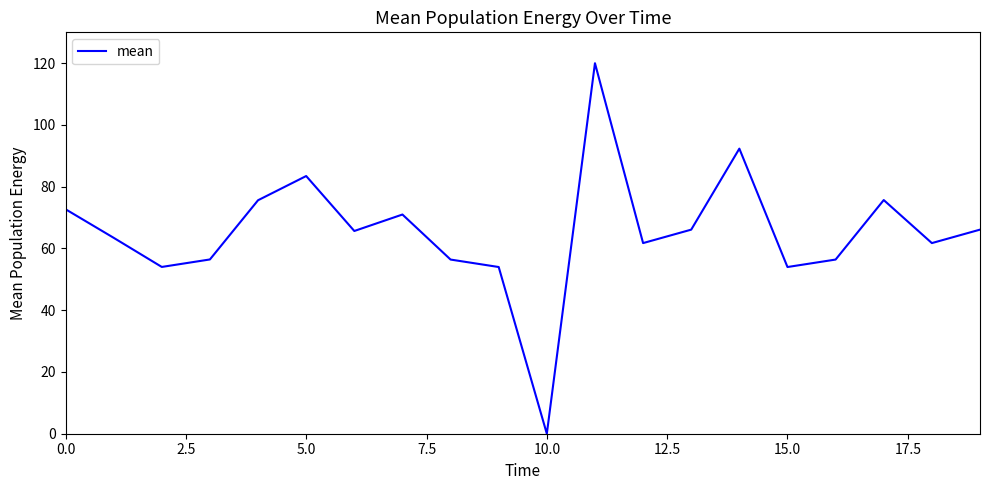

What is the difference between the maximum and minimum values?

120.0